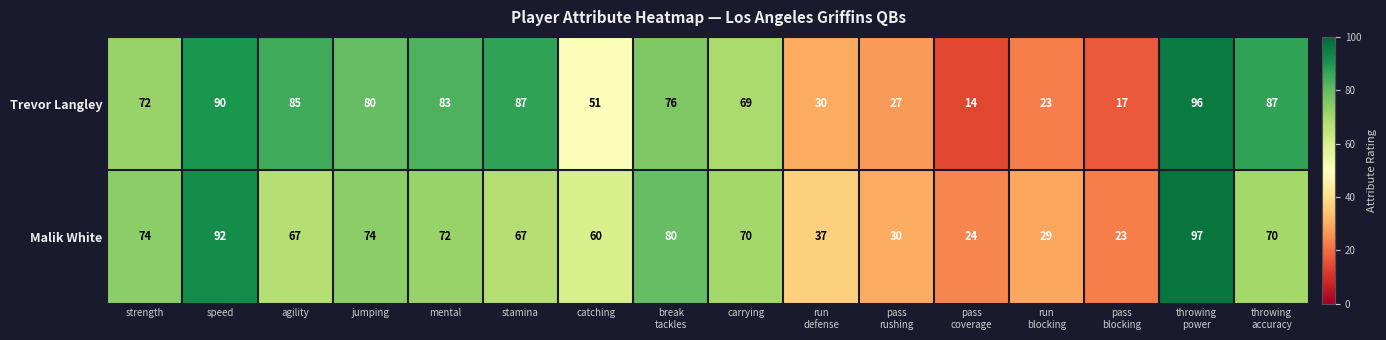

What is the average value of the Malik White series?

60